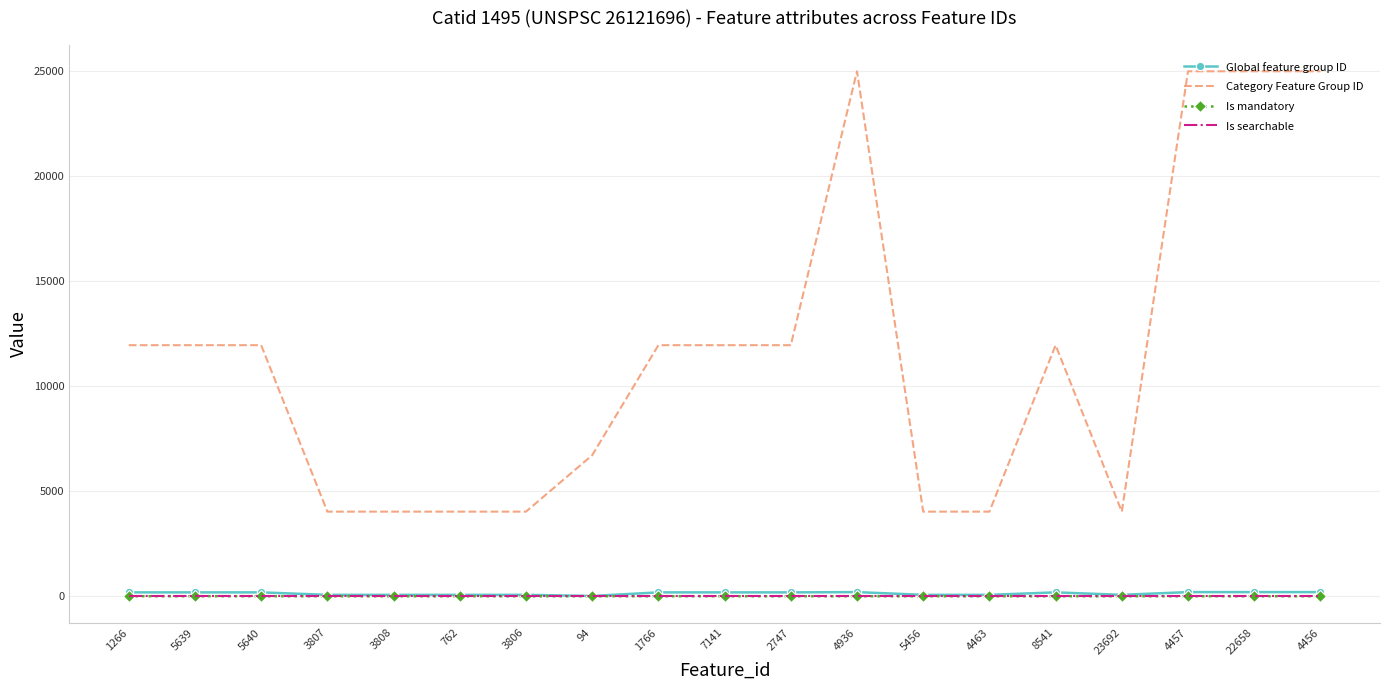

True or false: Category Feature Group ID and Is searchable cross at least once.

False